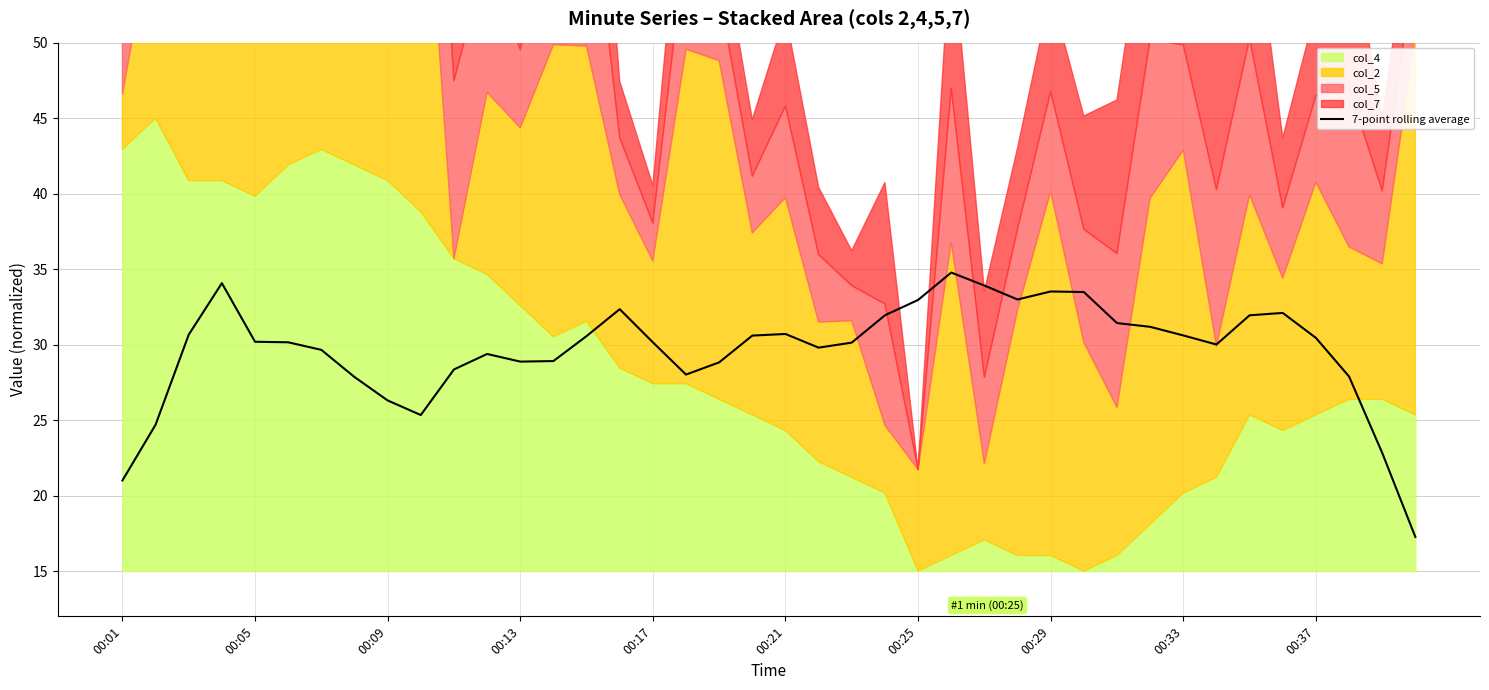

Is it true that 7-point rolling average equals 41.3 at 00:21?

False